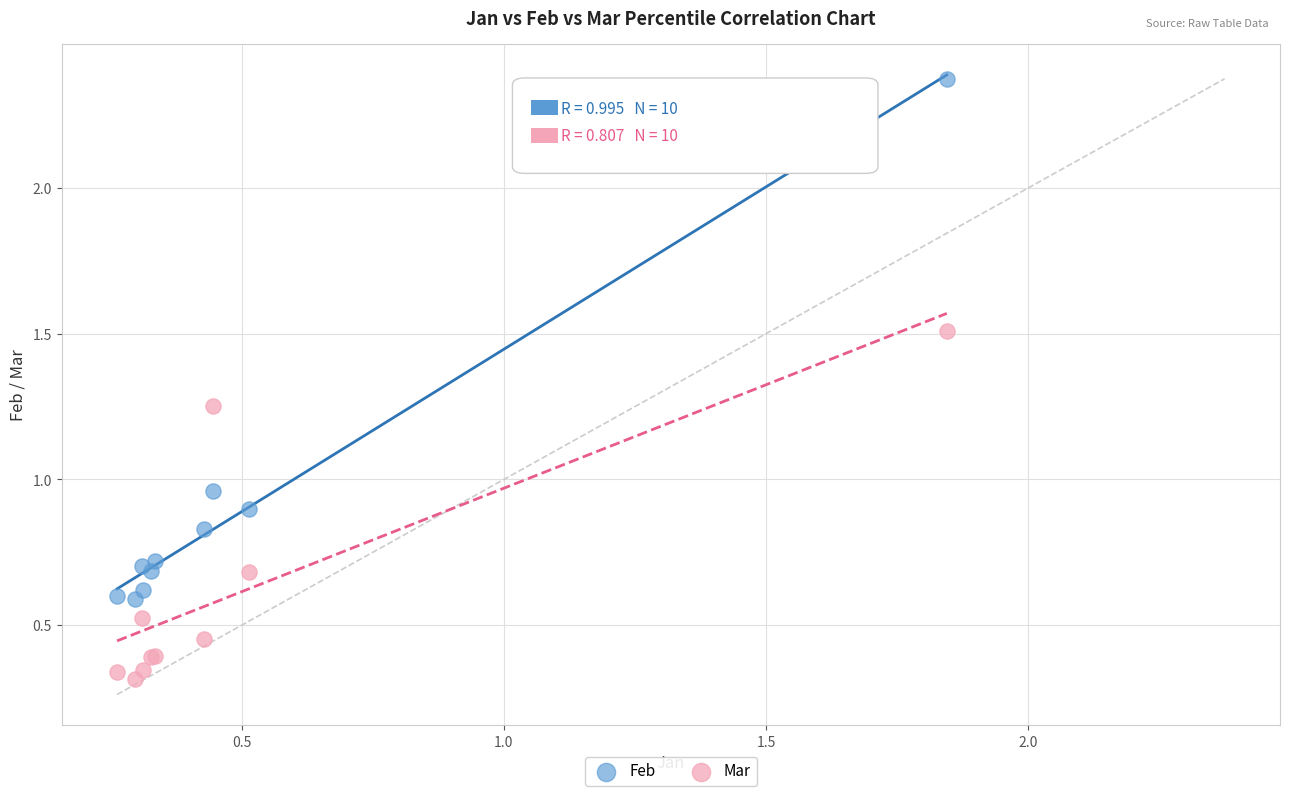

What are all the series names shown in the legend?

Feb, Mar